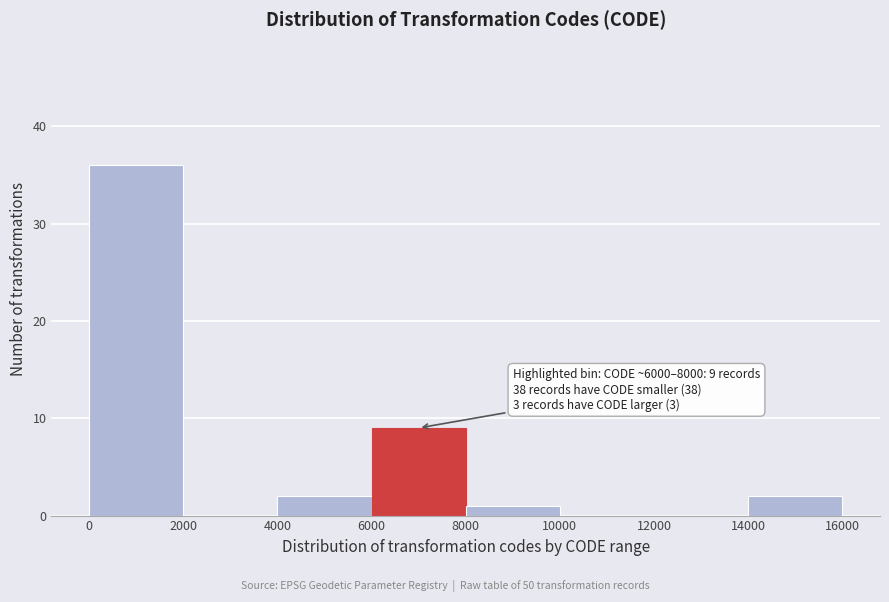

Which range on the x-axis has the tallest bar?

0 to 2000